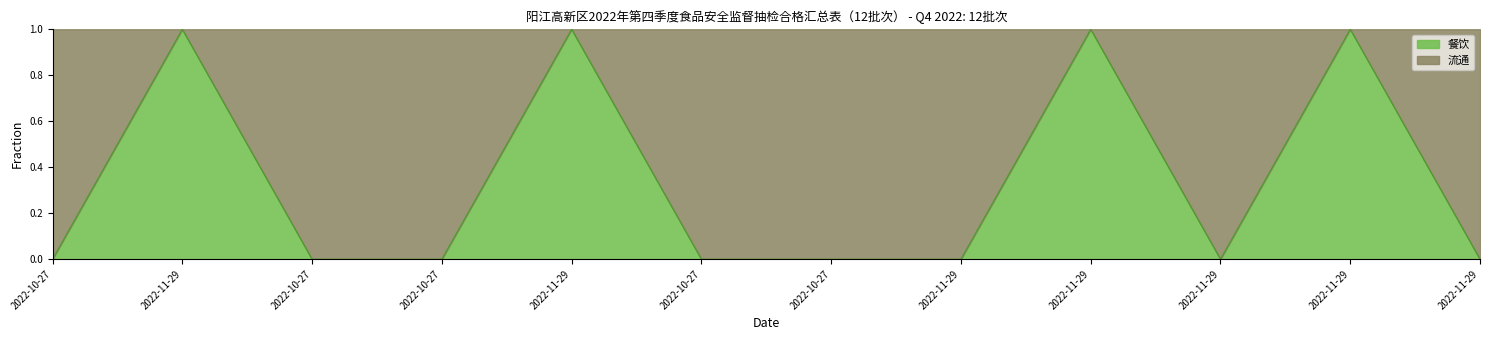

The value at 2022-11-29 is 2. True or false?

False